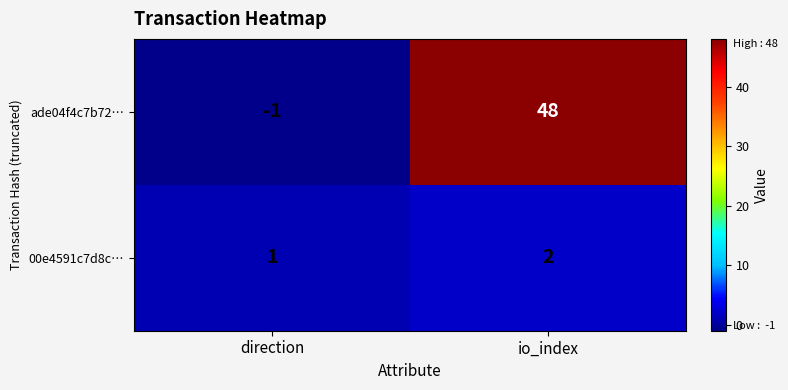

Rank the series at io_index from highest to lowest value.

ade04f4c7b72…, 00e4591c7d8c…